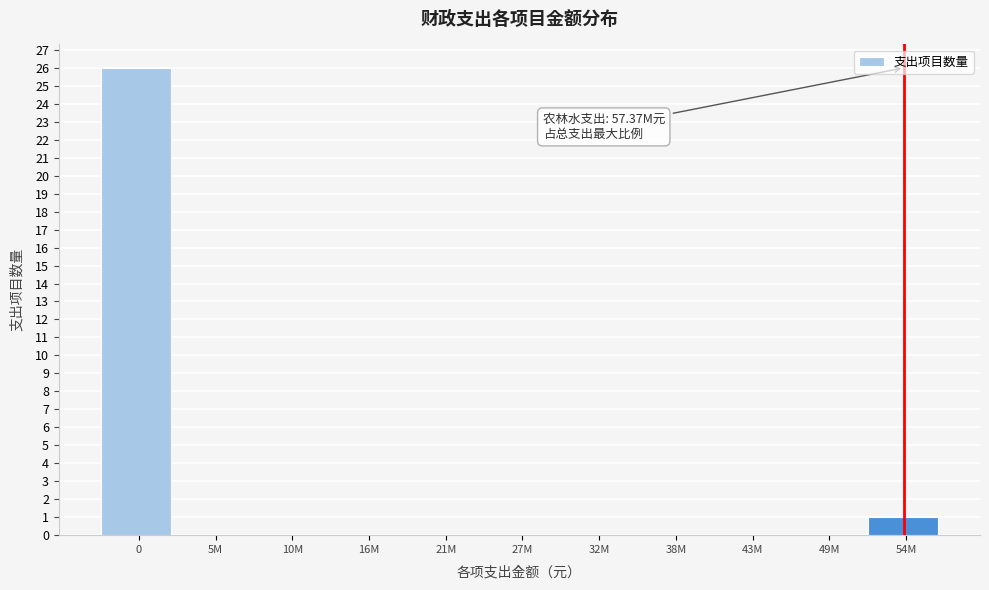

Reading left to right, extract all data points from this chart.

0=26	5M=0	10M=0	16M=0	21M=0	27M=0	32M=0	38M=0	43M=0	49M=0	54M=1